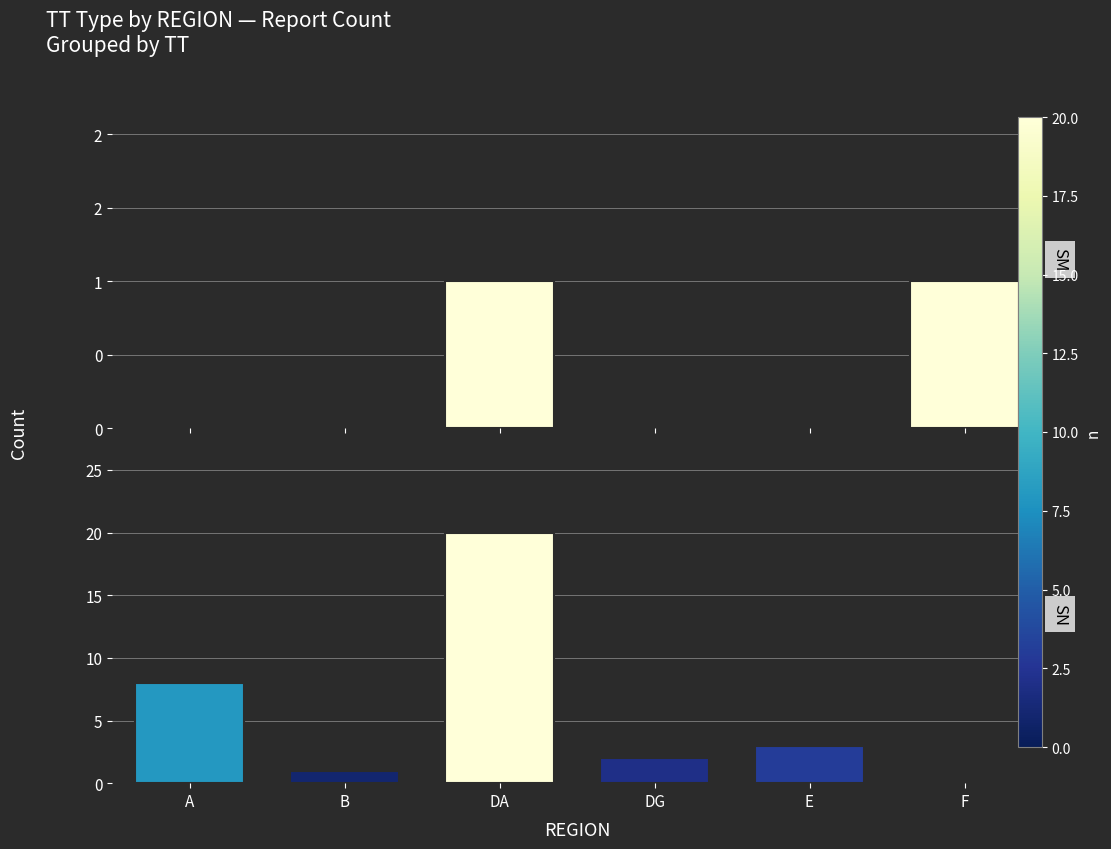

Which label corresponds to the smallest value in the chart?

A